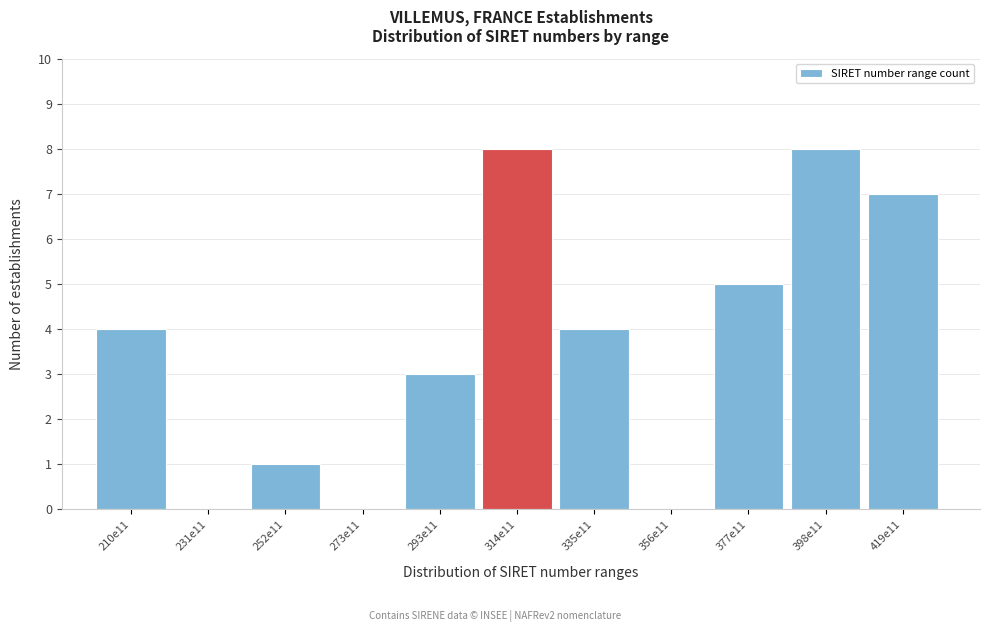

Reading left to right, transcribe all the data shown in this chart.

210e11=4	231e11=0	252e11=1	273e11=0	293e11=3	314e11=8	335e11=4	356e11=0	377e11=5	398e11=8	419e11=7